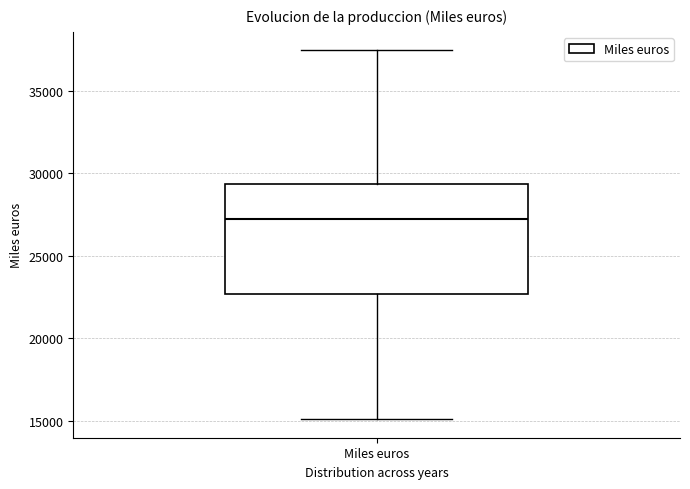

Read this box plot against the y-axis: the position of the median line, the range covered by the box, and the ends of both whiskers. The values are not printed on the chart, so give them approximately, as read against the axis.

median 27000, box 22500 to 29500, whiskers 15000 to 37500